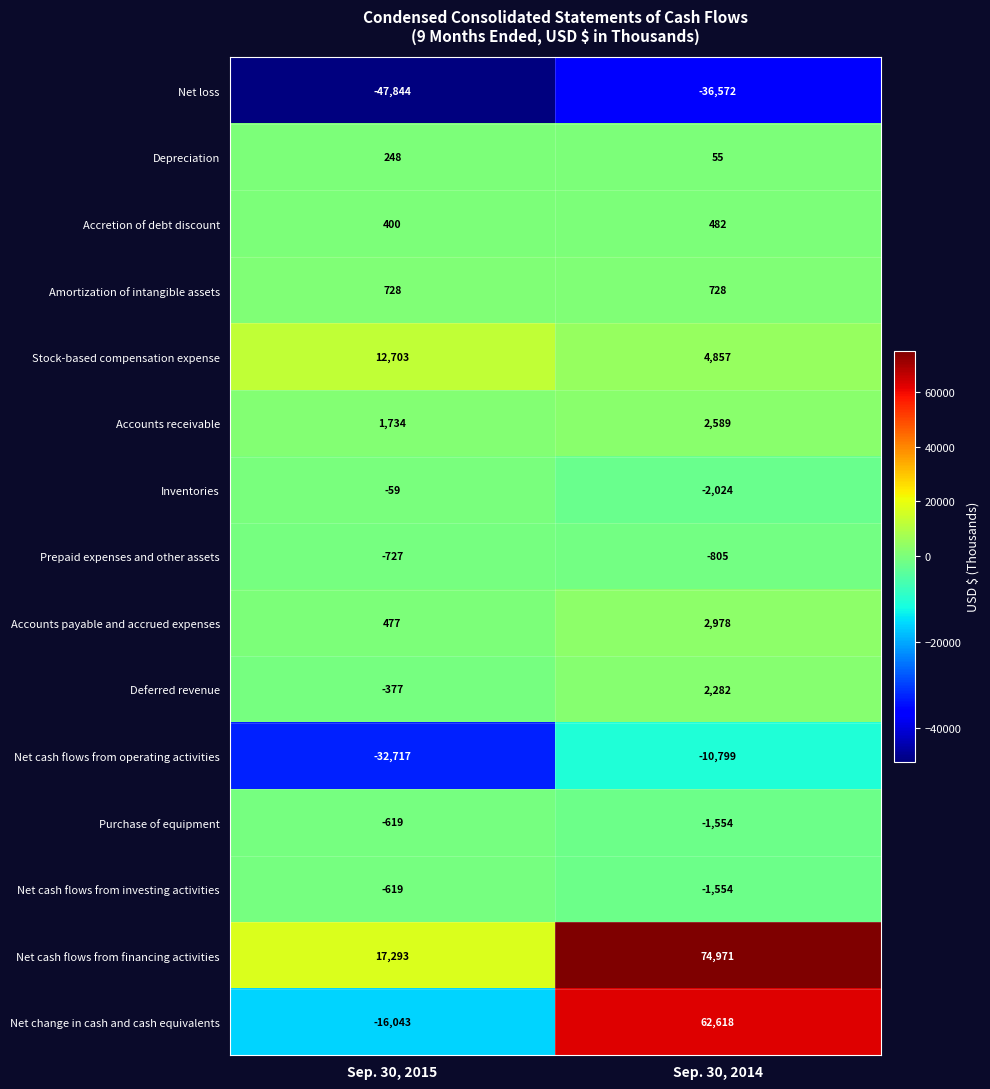

What is the total value across all series at Sep. 30, 2014?

98252